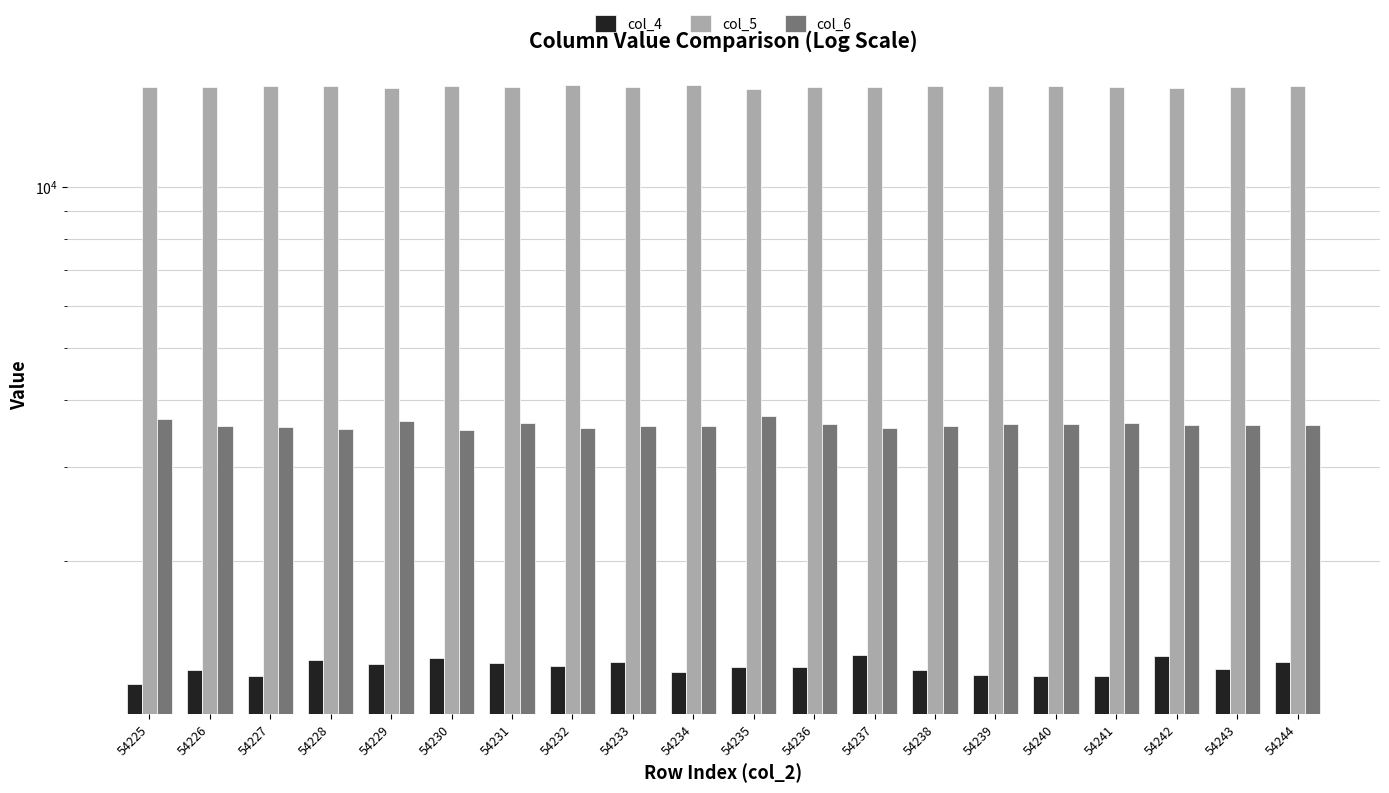

What is the smallest value displayed?

1181